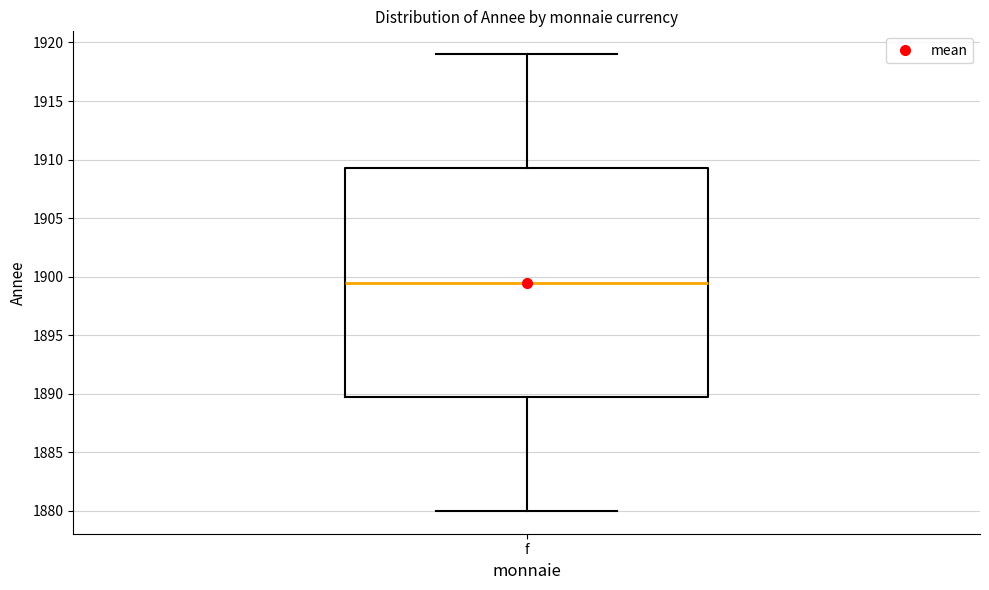

Read this box plot against the y-axis: the position of the median line, the range covered by the box, and the ends of both whiskers. The values are not printed on the chart, so give them approximately, as read against the axis.

median 1899.5, box 1890.0 to 1909.5, whiskers 1880.0 to 1919.0